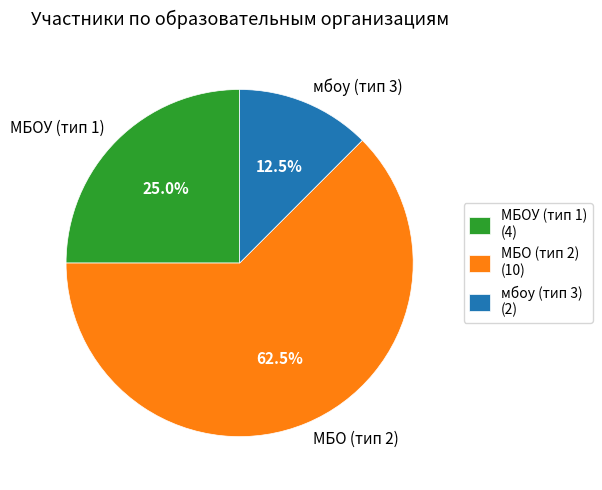

To the nearest percent, what is the average slice percentage?

33%